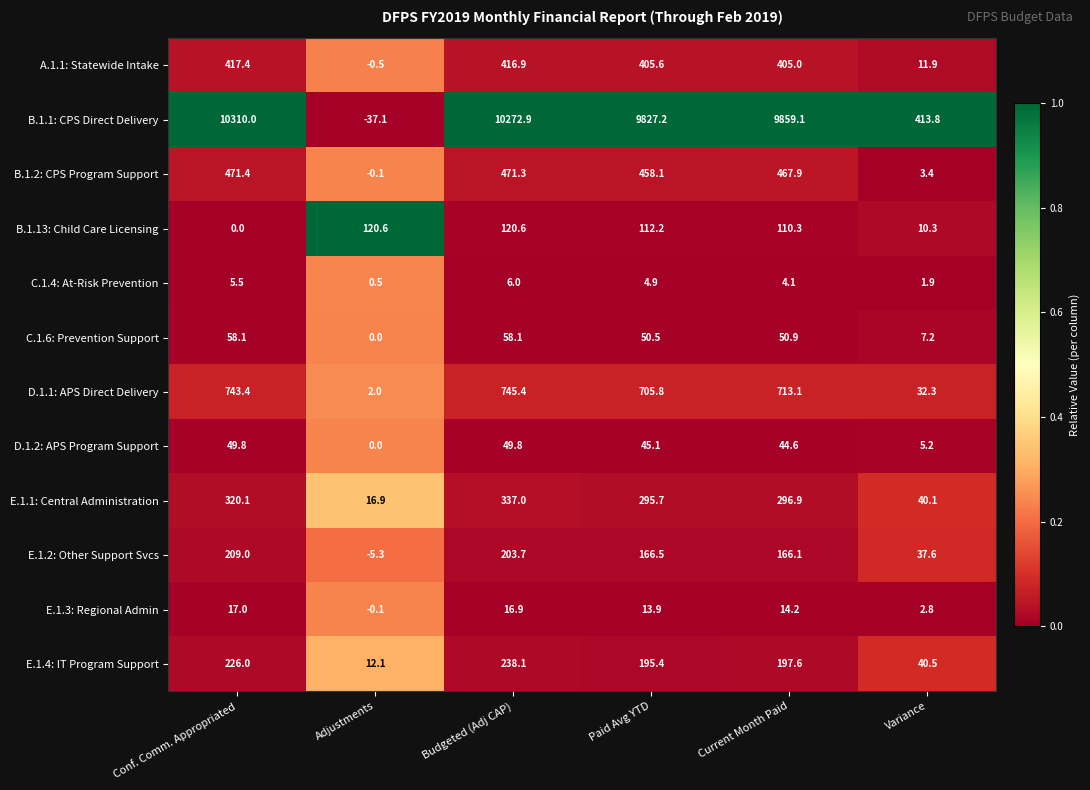

The value of B.1.13: Child Care Licensing at Variance is 10.3. True or false?

True